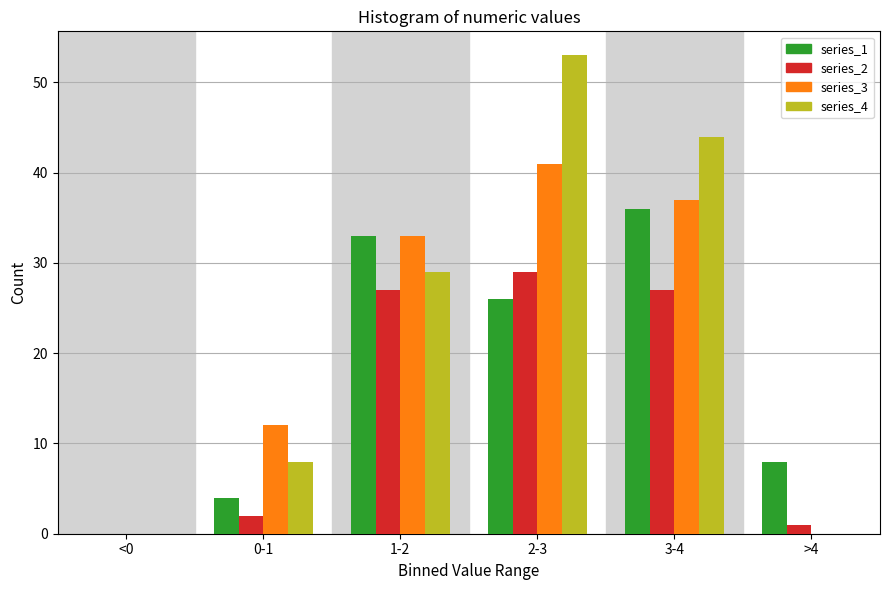

Reading left to right, extract all data points from this chart.

series_1: <0=0	0-1=4	1-2=33	2-3=26	3-4=36	>4=8
series_2: <0=0	0-1=2	1-2=27	2-3=29	3-4=27	>4=1
series_3: <0=0	0-1=12	1-2=33	2-3=41	3-4=37	>4=0
series_4: <0=0	0-1=8	1-2=29	2-3=53	3-4=44	>4=0